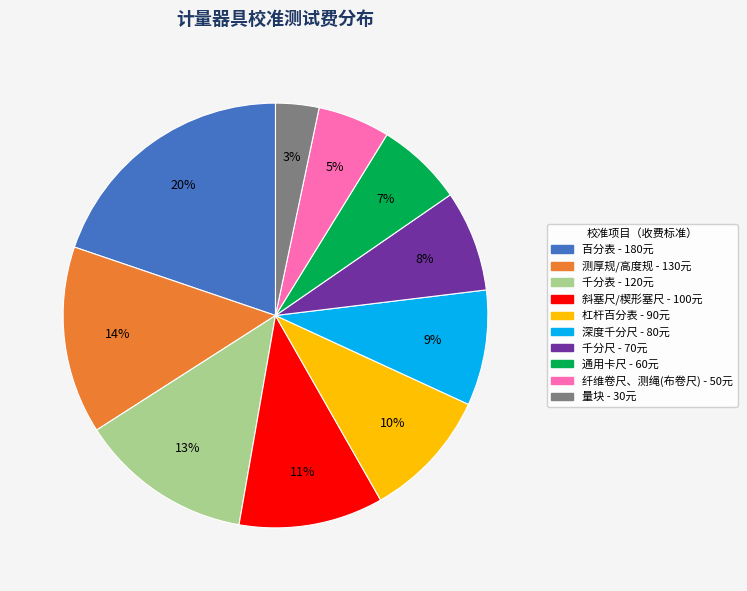

Is it true that 杠杆百分表 is 10% of the pie?

True